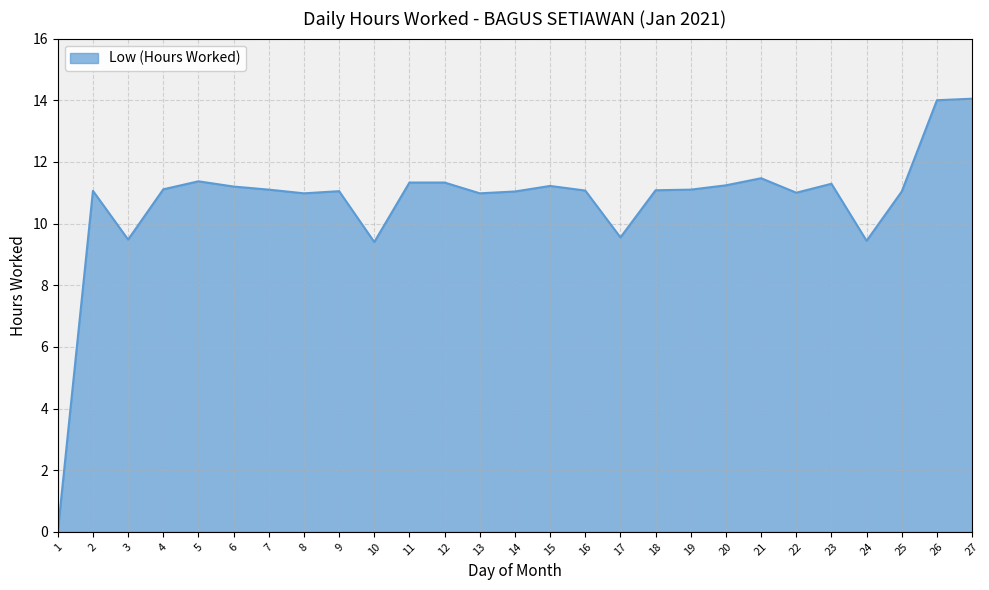

Read the value at 3.

9.5